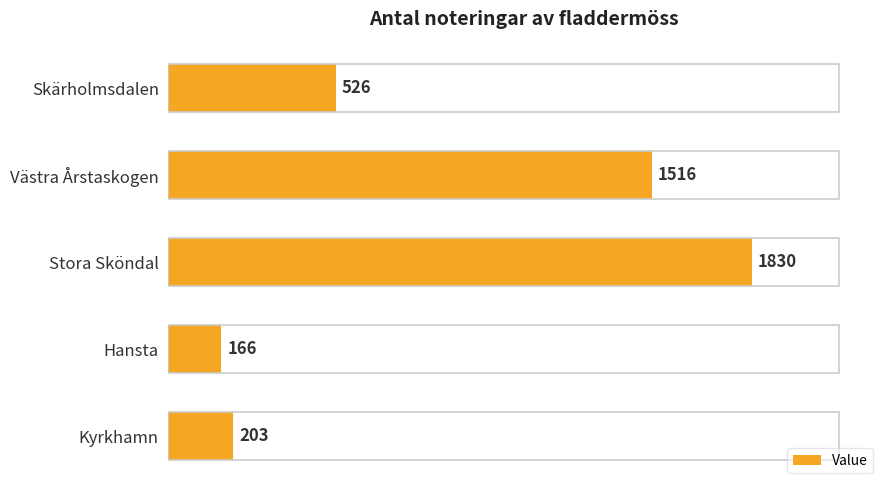

Rank the categories by value from highest to lowest.

Stora Sköndal, Västra Årstaskogen, Skärholmsdalen, Kyrkhamn, Hansta